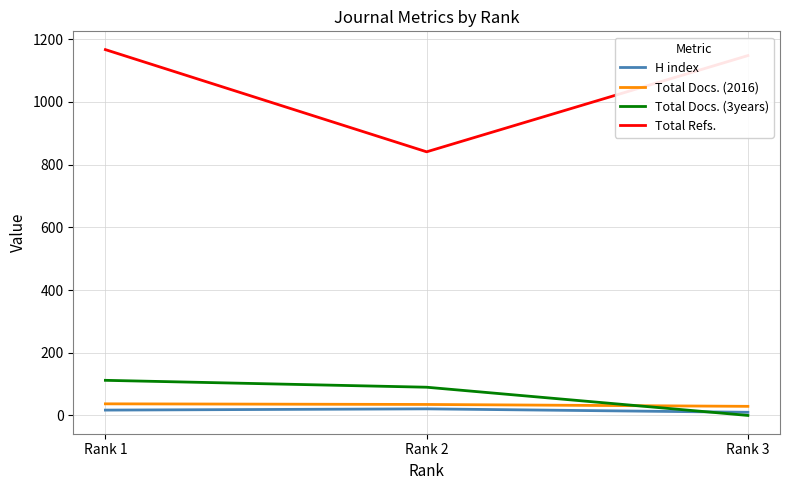

At which category is the sum across all series the highest?

Rank 1